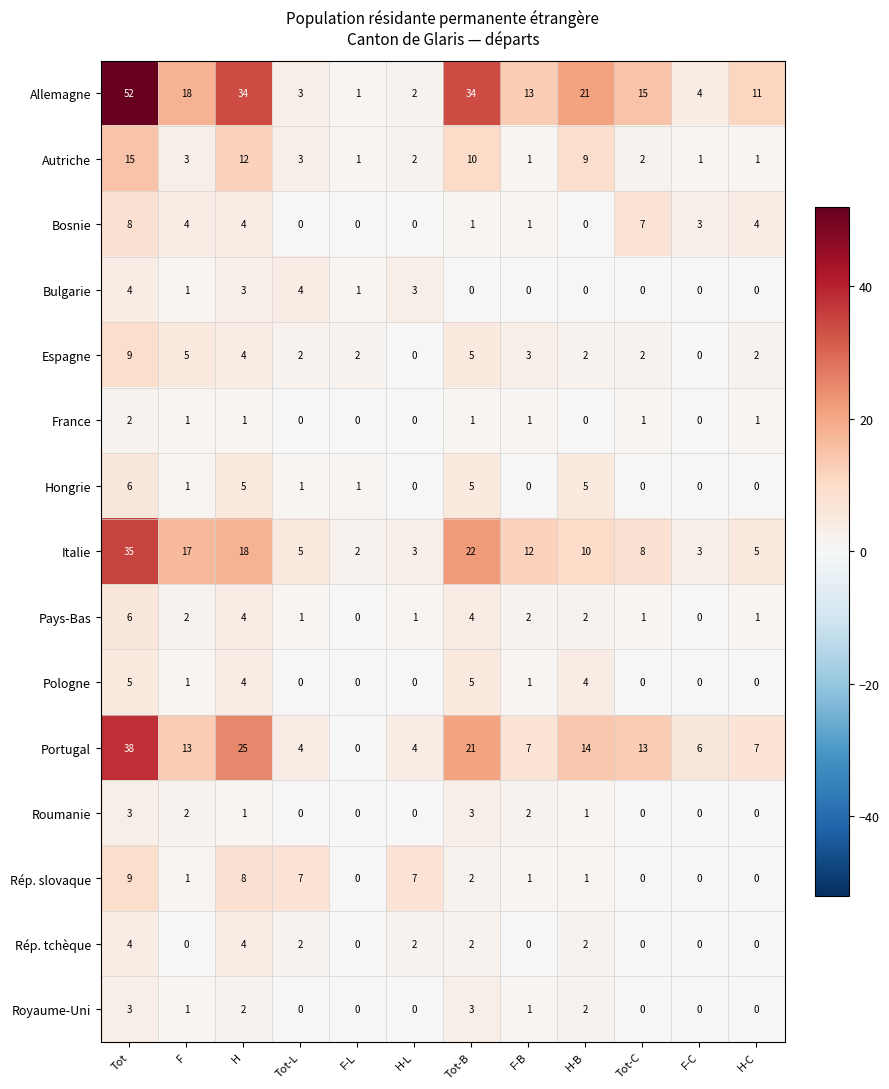

Count the number of categories in the chart.

12